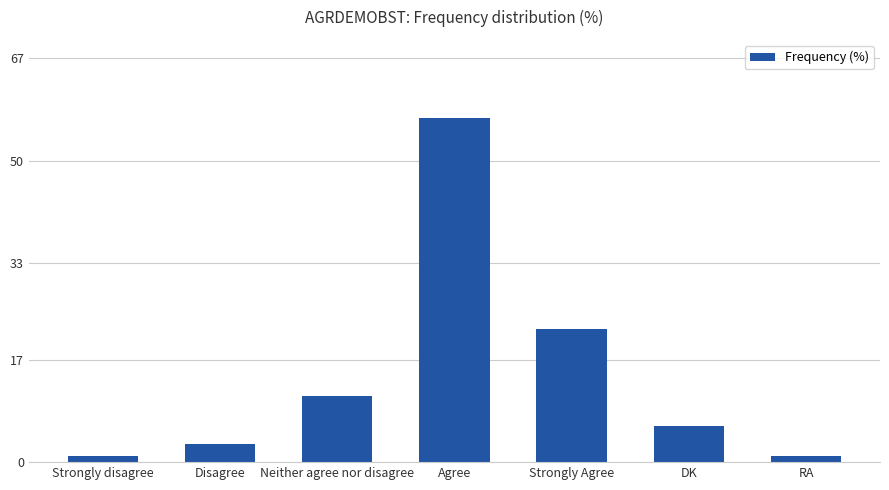

Count the number of data series in this chart.

1